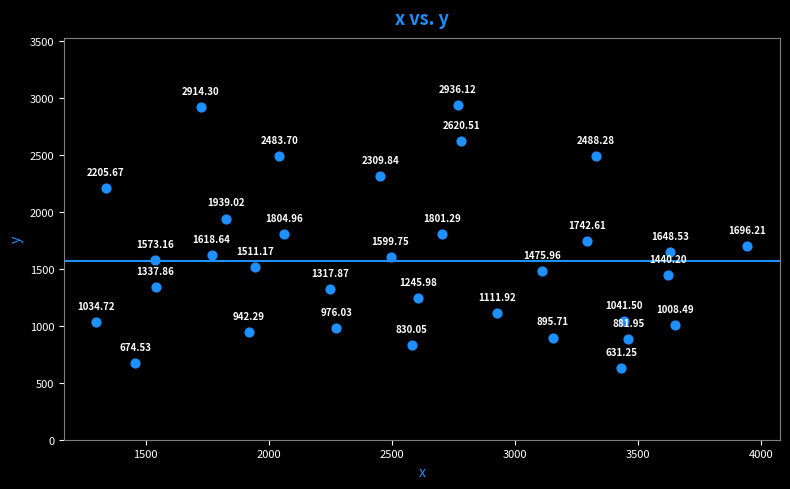

What is the range of Y values (max minus min)?

2304.9